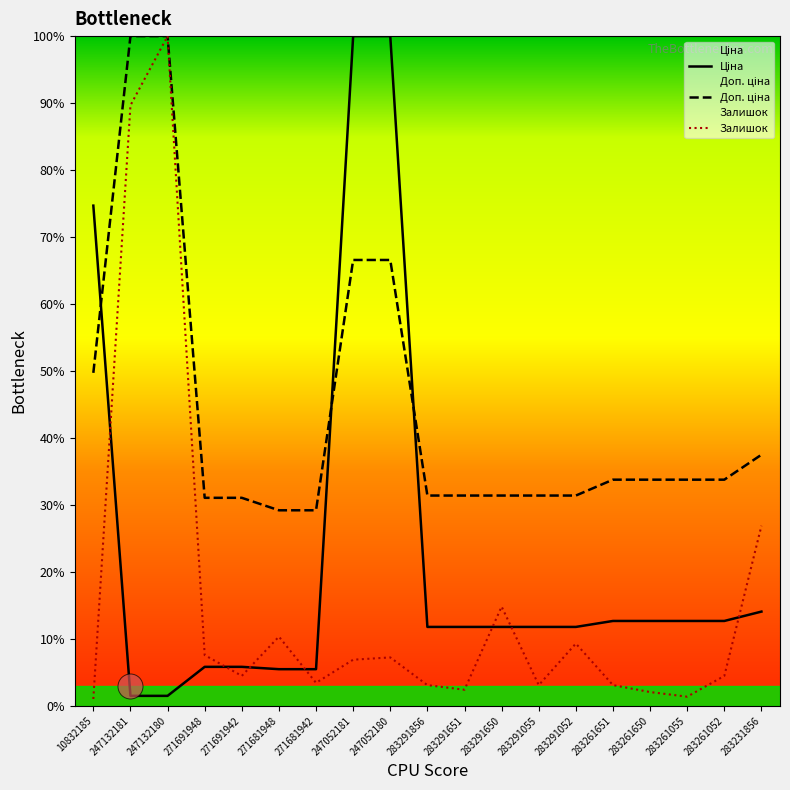

List the series in order of their peak value, highest first.

Ціна, Доп. ціна, Залишок